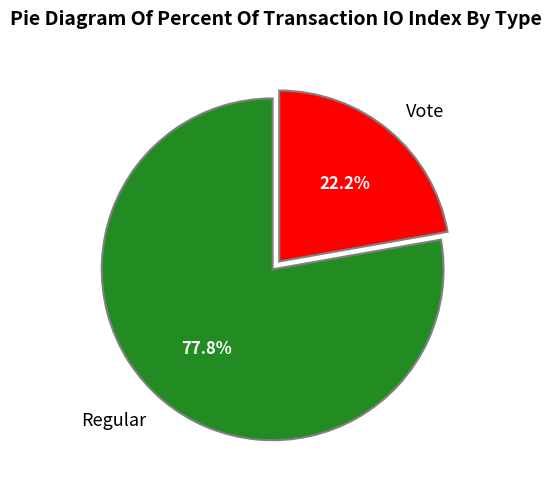

Approximately how many times larger is the value at Vote compared to Regular?

0.3